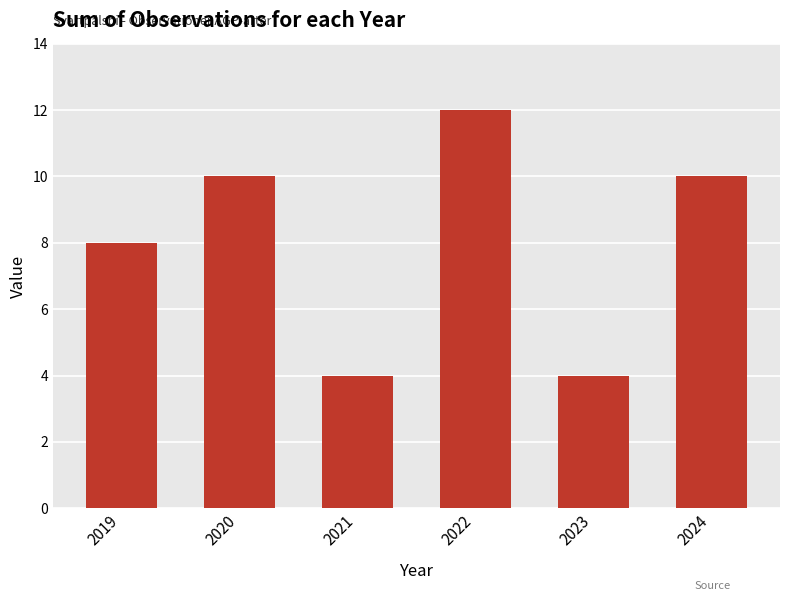

What is the sum of the values at 2023 and 2021?

8